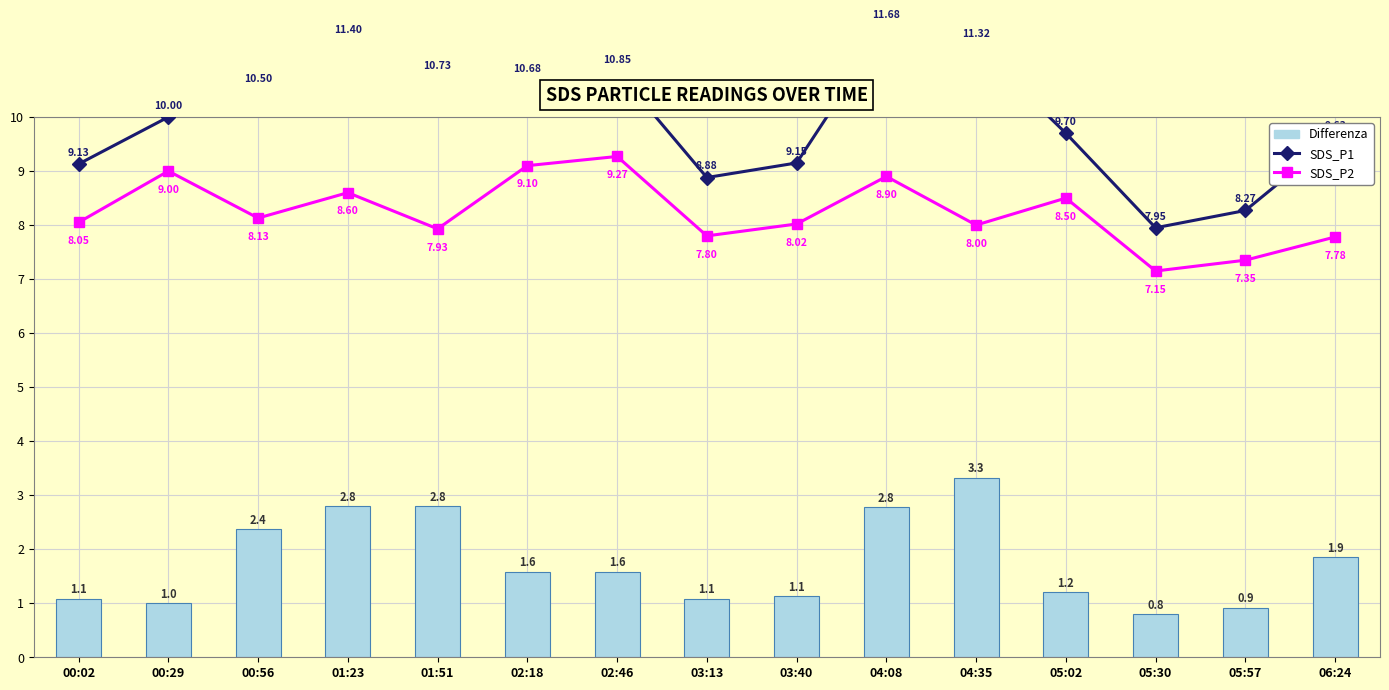

Is it true that Differenza equals 0.2 at 00:02?

False